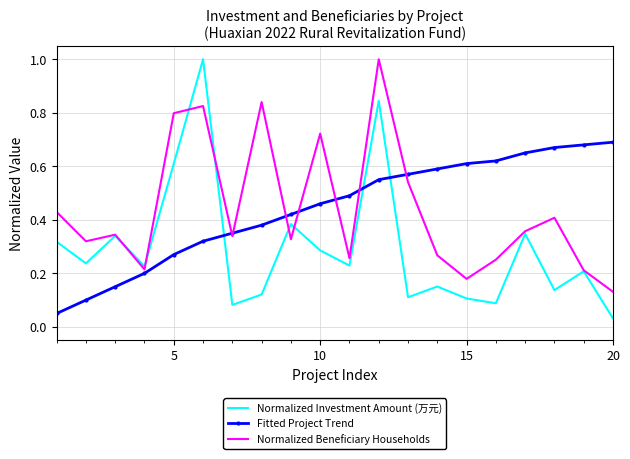

Which series has the largest range (max minus min)?

Normalized Investment Amount (万元)